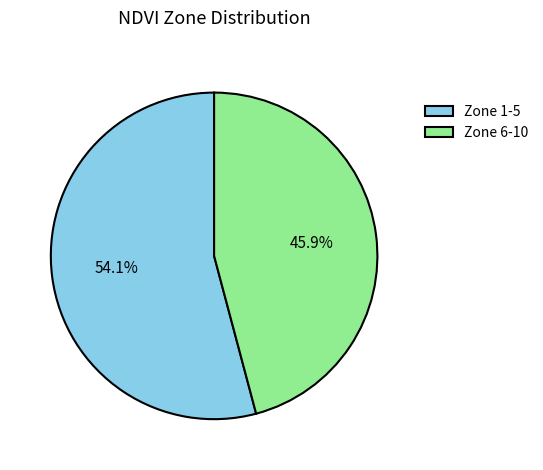

Which has a higher value, Zone 1-5 or Zone 6-10?

Zone 1-5